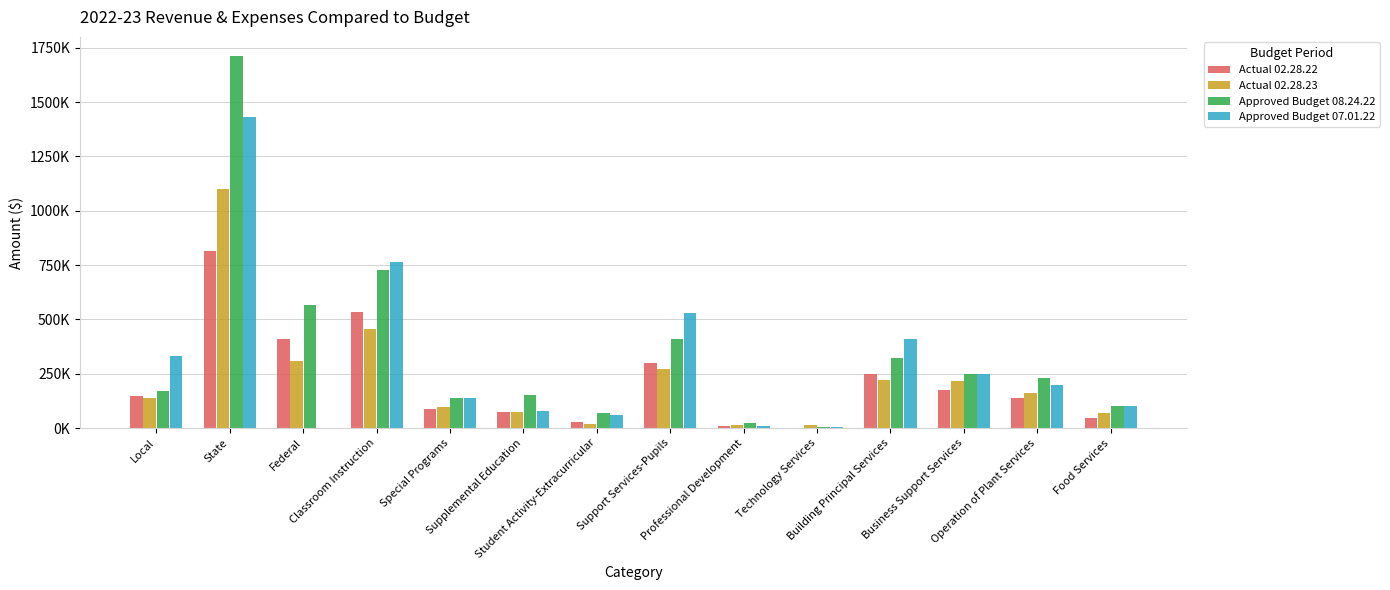

Are the bars grouped side by side (vs. stacked)?

Yes